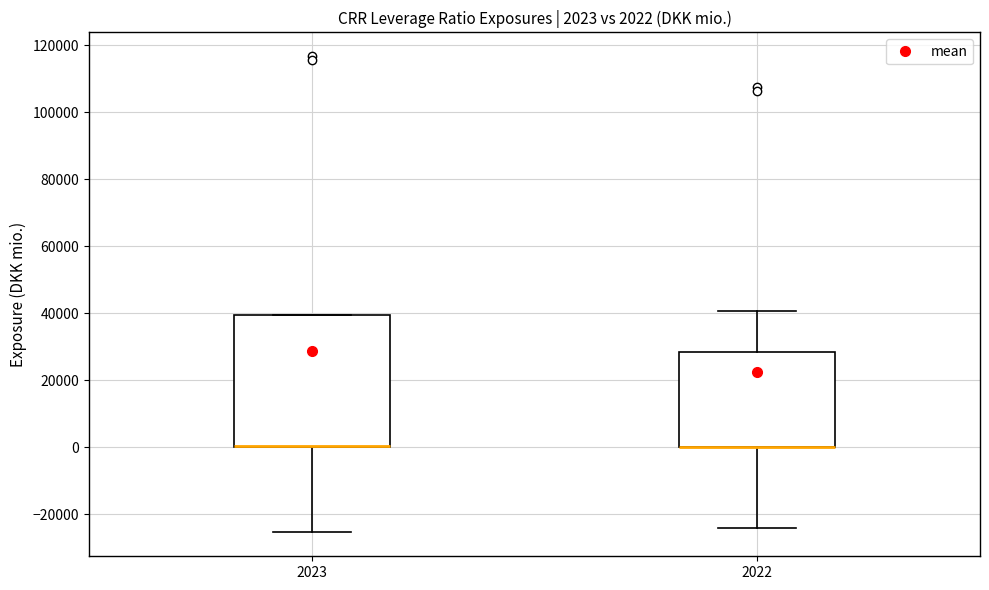

Which box is the tallest, from its lower edge to its upper edge?

2023